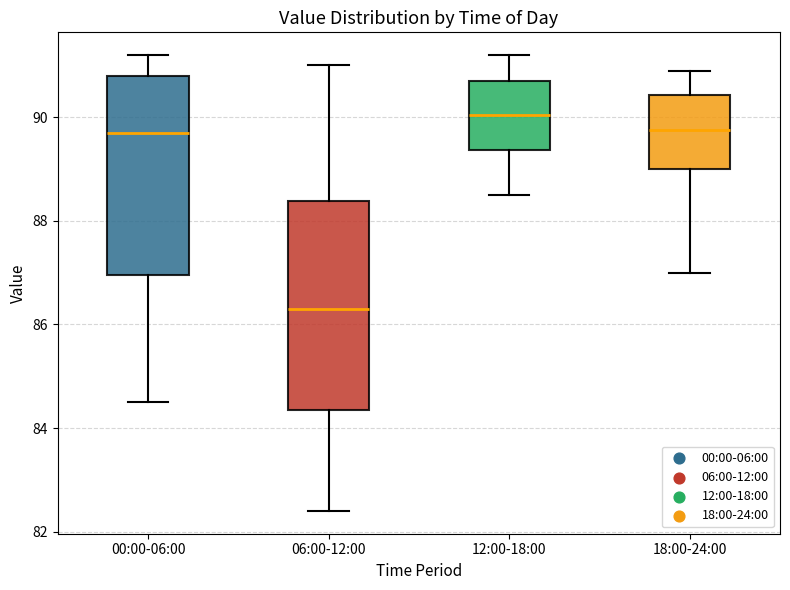

Reading left to right, read every box against the y-axis: the position of its median line, the range the box covers, and the ends of its whiskers. The values are not printed on the chart, so give them approximately, as read against the axis.

00:00-06:00: median 89.8, box 87.0 to 90.8, whiskers 84.6 to 91.2
06:00-12:00: median 86.4, box 84.4 to 88.4, whiskers 82.4 to 91.0
12:00-18:00: median 90.0, box 89.4 to 90.8, whiskers 88.6 to 91.2
18:00-24:00: median 89.8, box 89.0 to 90.4, whiskers 87.0 to 91.0